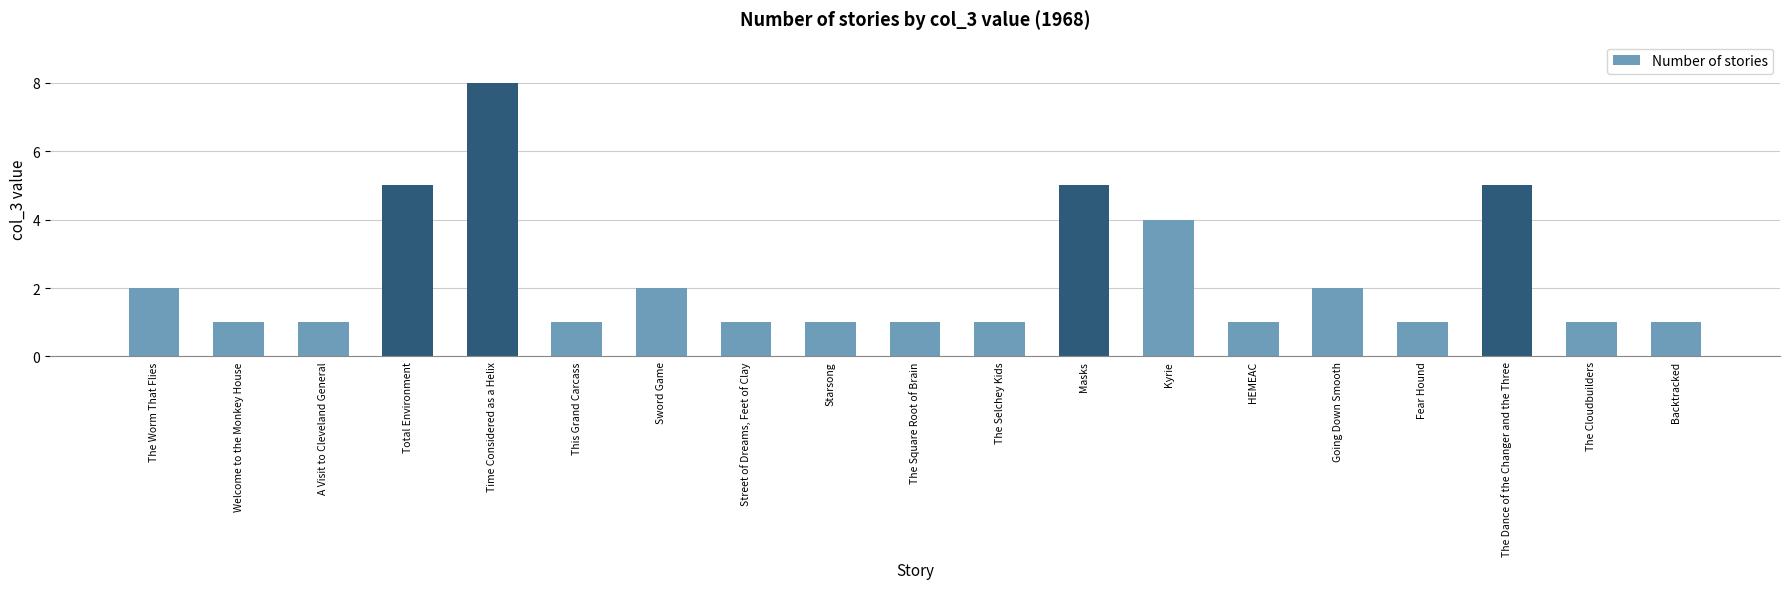

What is the label of the 4th bar from the right?

Fear Hound